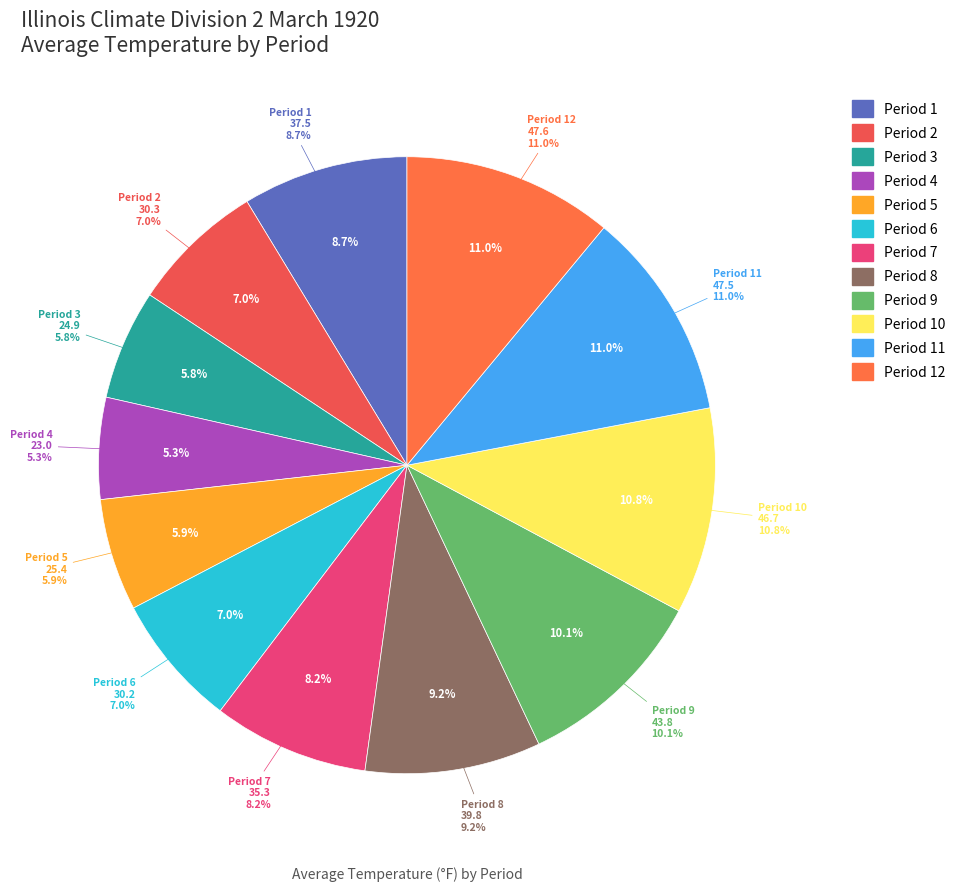

To the nearest percent, what percentage of the pie is Period 1?

9%